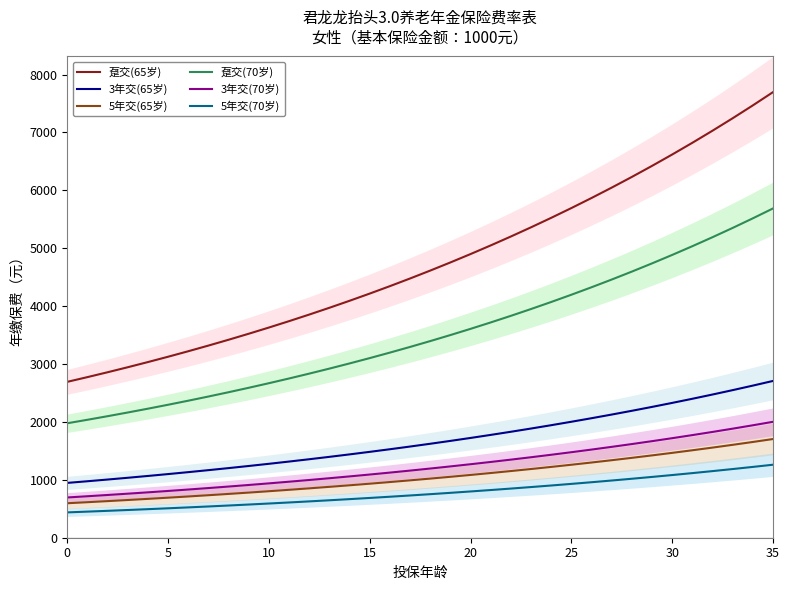

True or false: 5年交(65岁) has more than 0 interior local peaks.

False